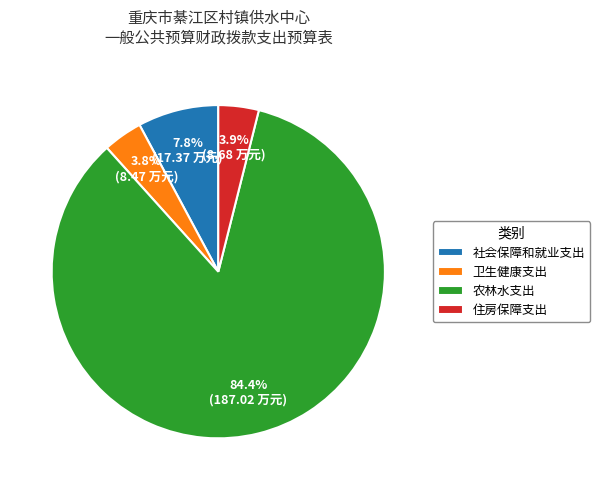

True or false: 卫生健康支出 accounts for 13% of the total.

False